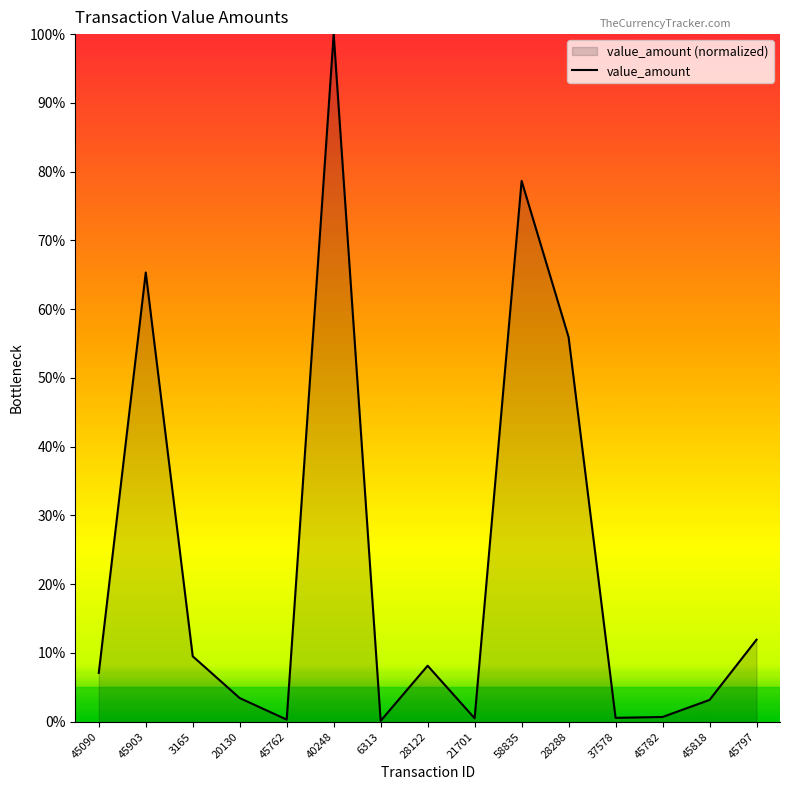

Count the number of categories in the chart.

15